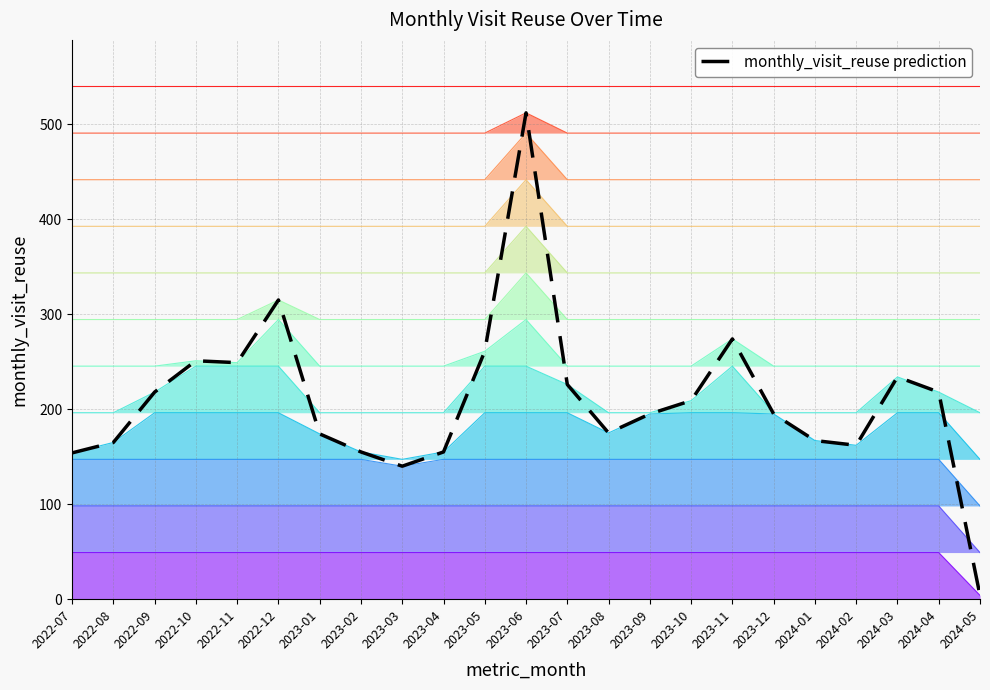

Rank the categories by value from highest to lowest.

2023-06, 2022-12, 2023-11, 2023-05, 2022-10, 2022-11, 2024-03, 2023-07, 2022-09, 2024-04, 2023-10, 2023-09, 2023-12, 2023-08, 2023-01, 2024-01, 2022-08, 2024-02, 2023-02, 2023-04, 2022-07, 2023-03, 2024-05